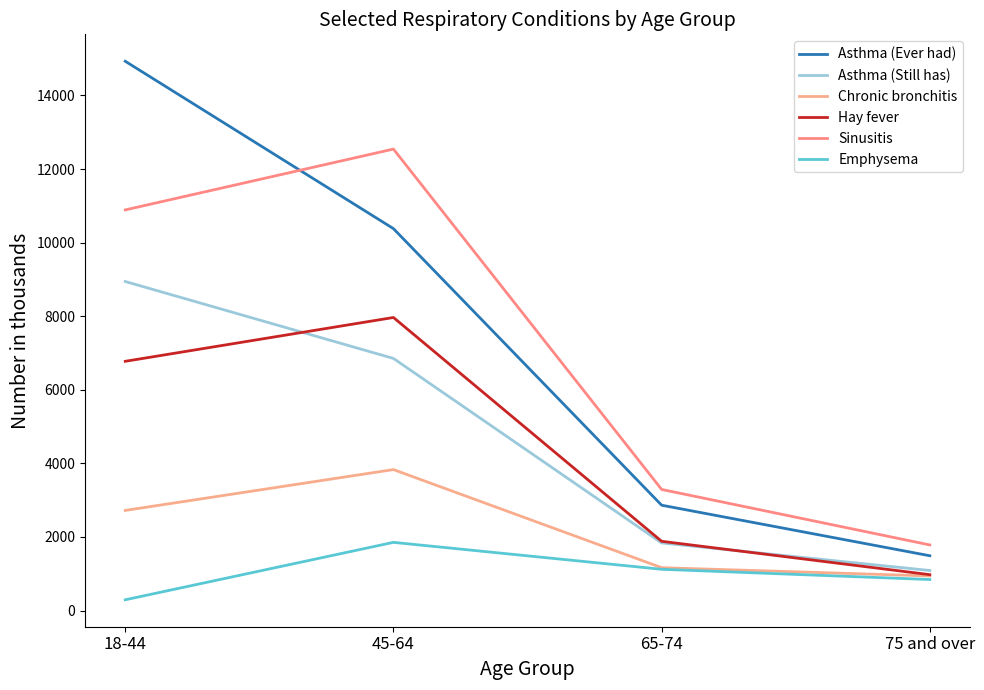

What is the approximate value of Asthma (Still has) at 45-64, to the nearest 100?

6900